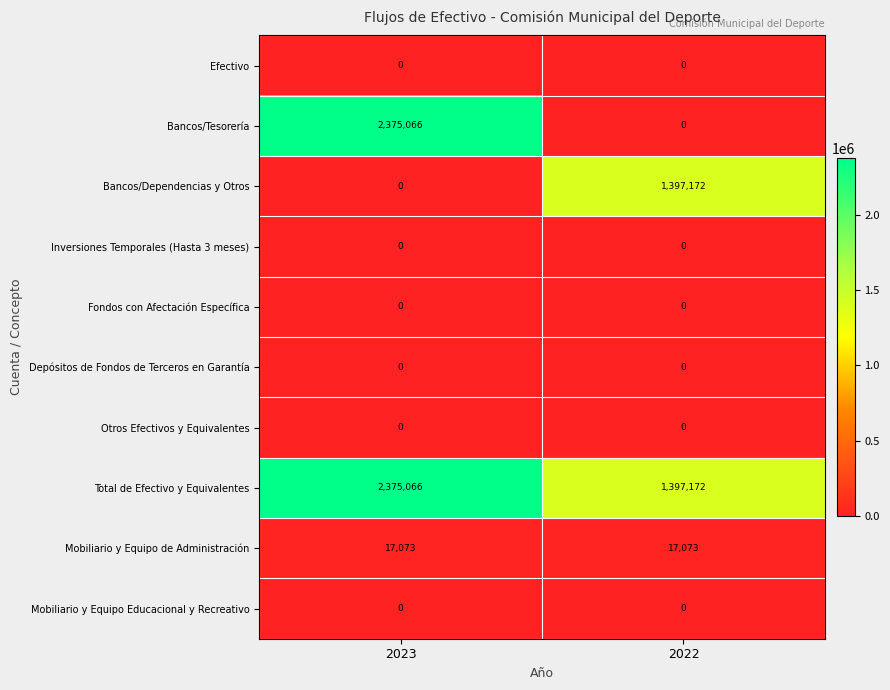

Which series has the largest range (max minus min)?

Bancos/Tesorería